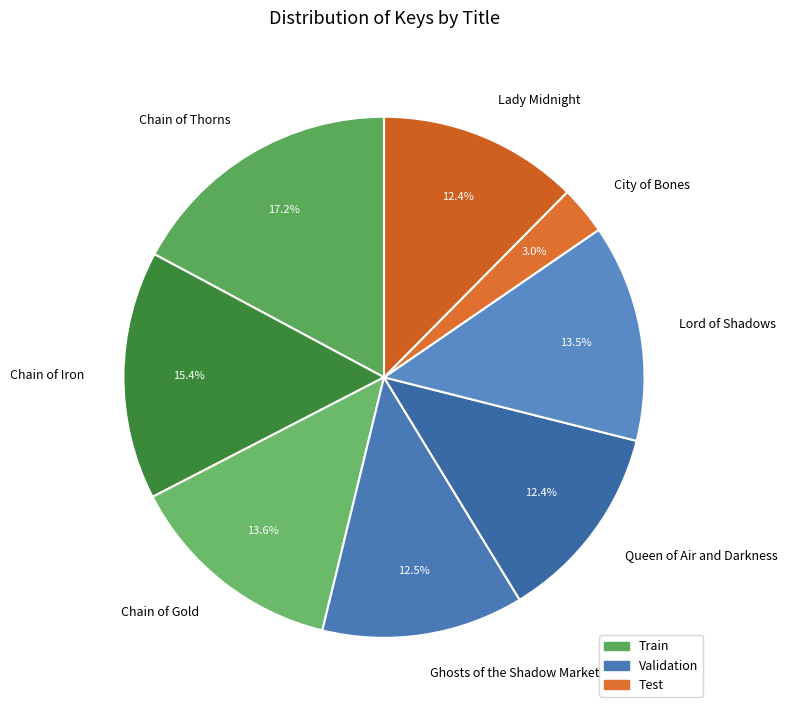

Between Chain of Iron and Chain of Gold, which is larger?

Chain of Iron